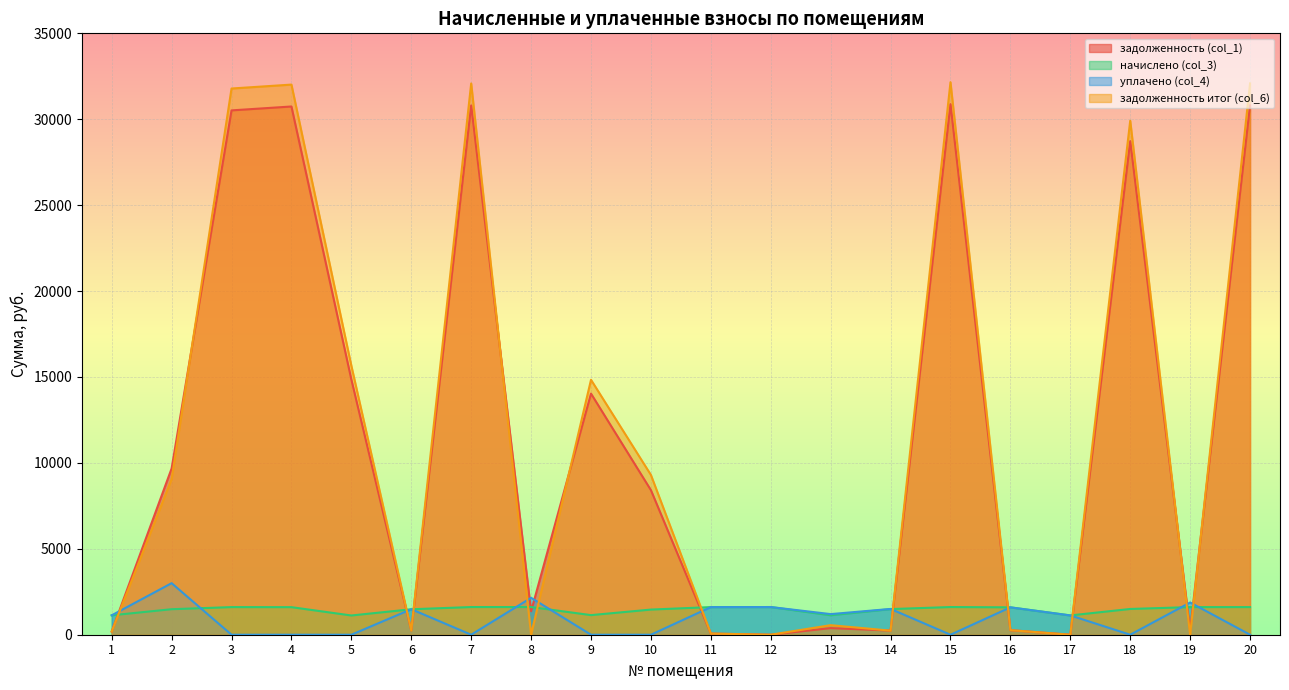

Rank the series by their maximum value, from highest to lowest.

задолженность итог (col_6), задолженность (col_1), уплачено (col_4), начислено (col_3)